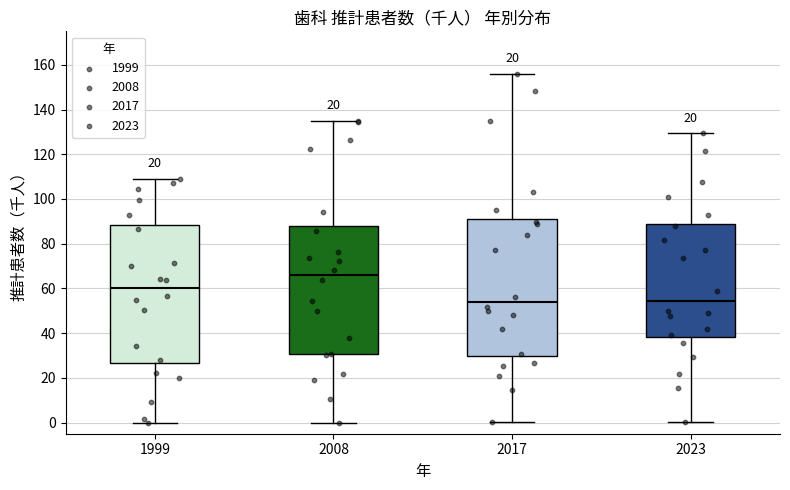

Reading left to right, transcribe this box plot: for each box, give where its median line is, the range the box spans, and where its two whiskers end, as read against the y-axis. The values are not printed on the chart, so give them approximately, as read against the axis.

1999: median 60, box 26 to 88, whiskers 0 to 110
2008: median 66, box 30 to 88, whiskers 0 to 134
2017: median 54, box 30 to 92, whiskers 0 to 156
2023: median 54, box 38 to 90, whiskers 0 to 130